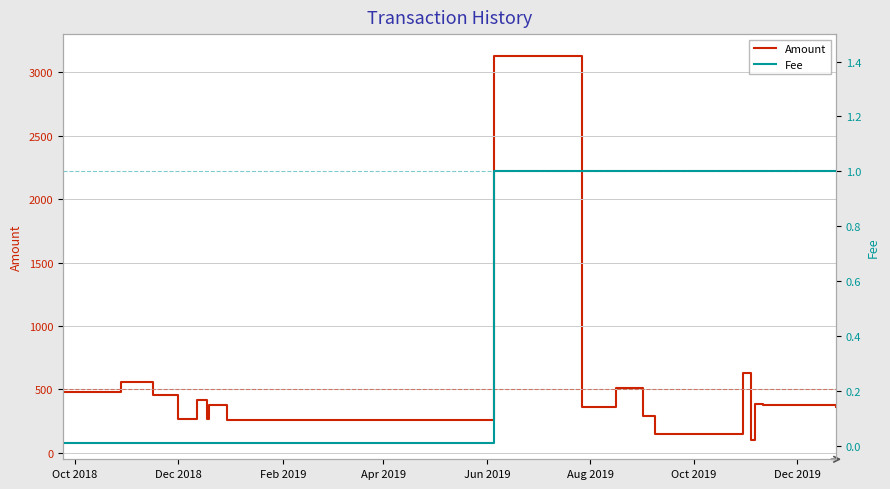

What is the difference between the maximum and minimum values in the Amount series?

3019.8